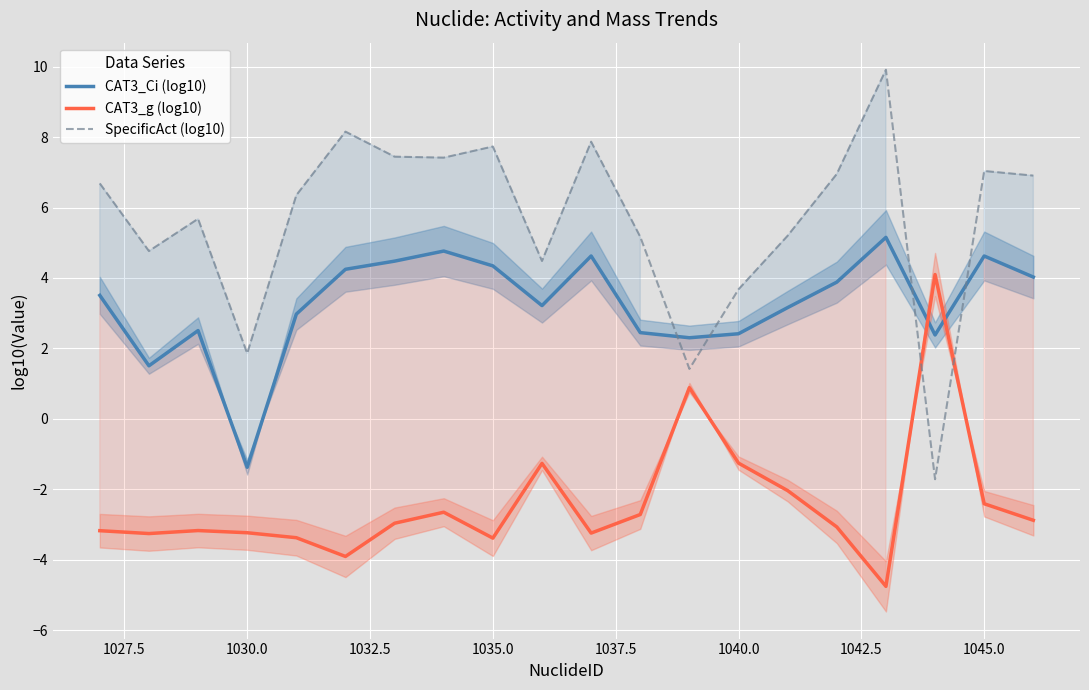

What are all the series names shown in the legend?

CAT3_Ci (log10), CAT3_g (log10), SpecificAct (log10)